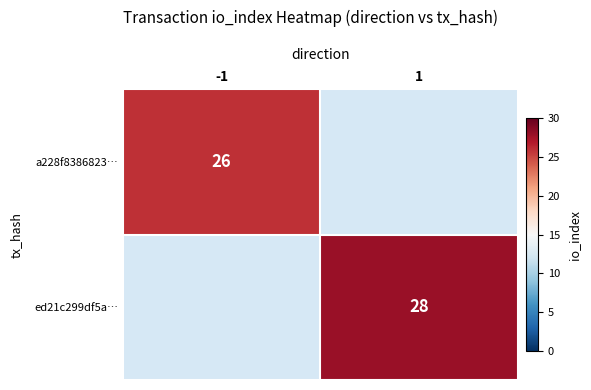

The value of a228f8386823… at -1 is 40. True or false?

False